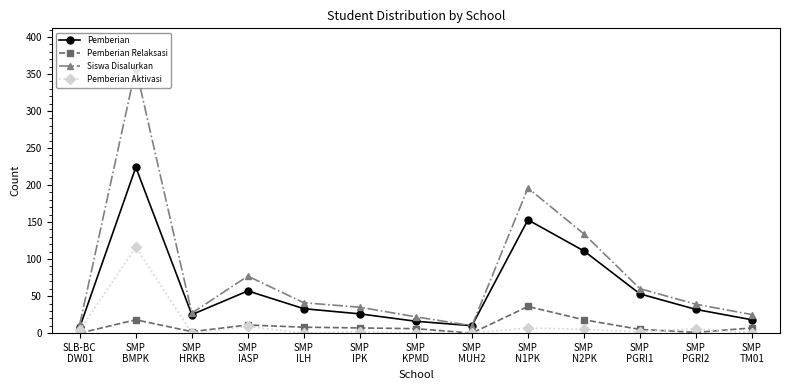

True or false: Pemberian and Pemberian Relaksasi intersect in this chart.

False